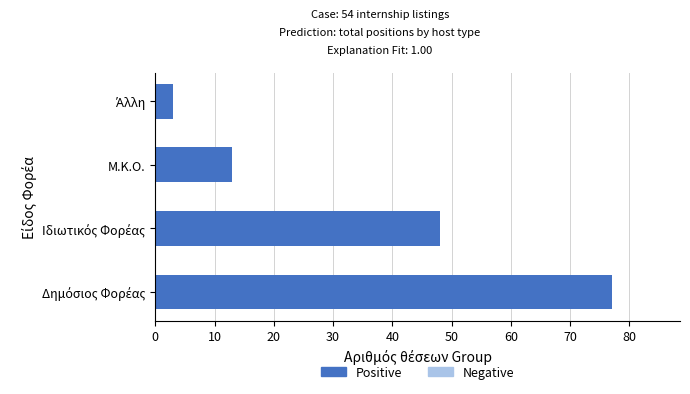

Does the chart contain stacked bars?

No